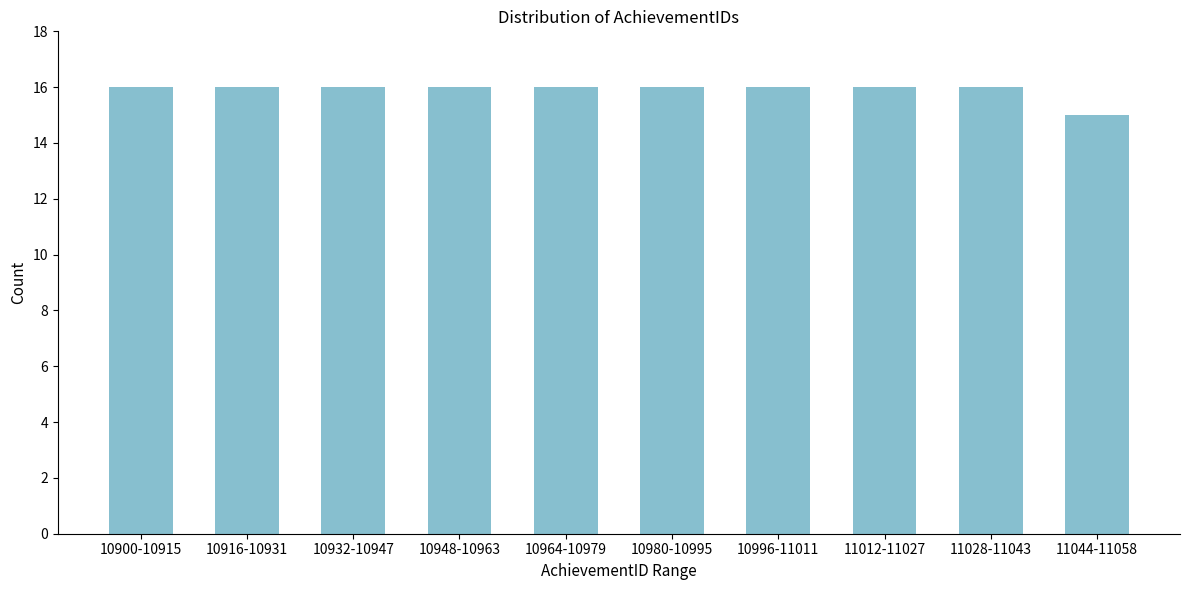

Reading right to left, transcribe all the data shown in this chart.

15	16	16	16	16	16	16	16	16	16